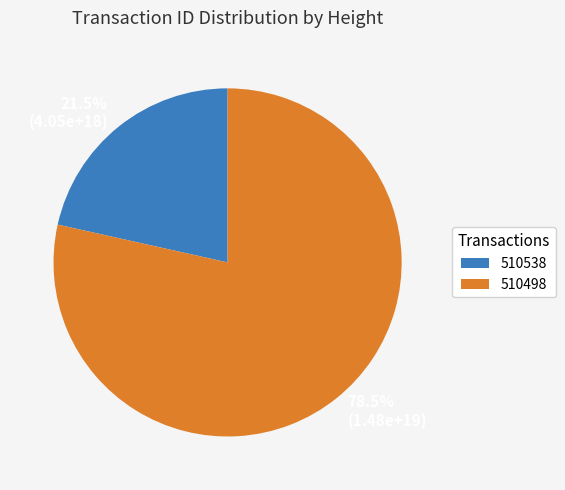

Which has a higher value, 510538 or 510498?

510498